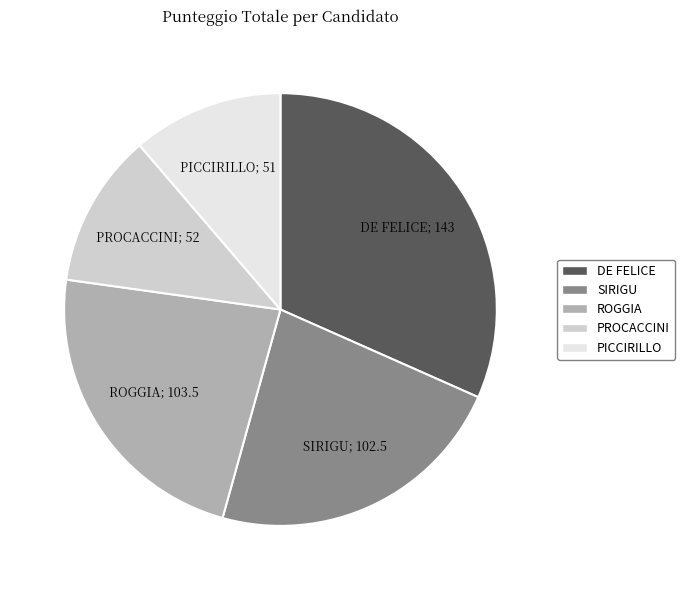

How many slices are in this pie chart?

5